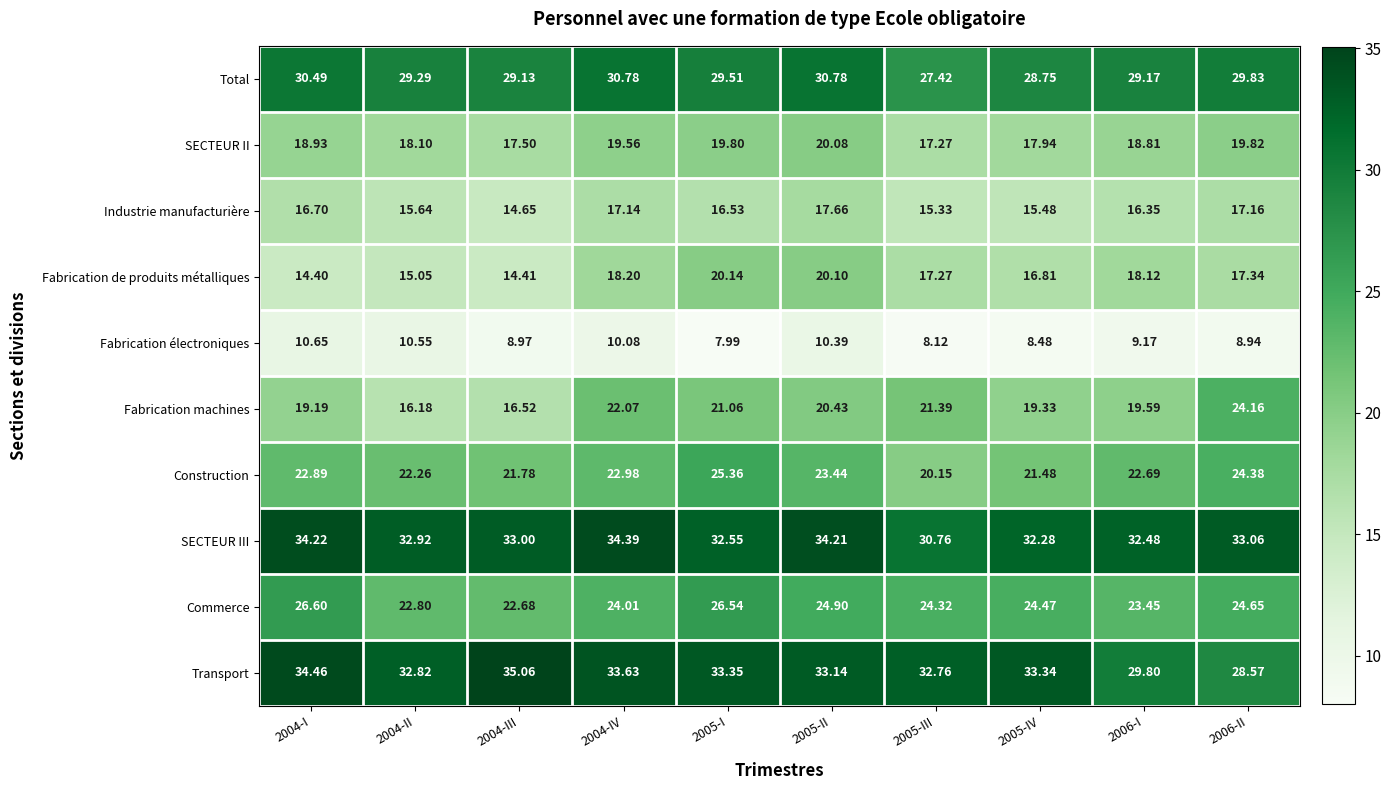

Which series has the widest spread of values?

Fabrication machines